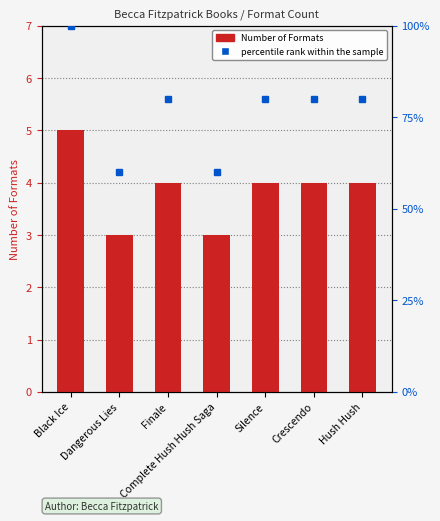

What is the minimum value shown in the chart?

3